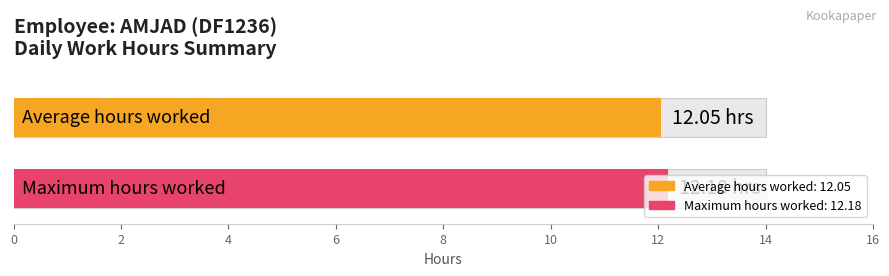

The value at 2 is 12.0. True or false?

True